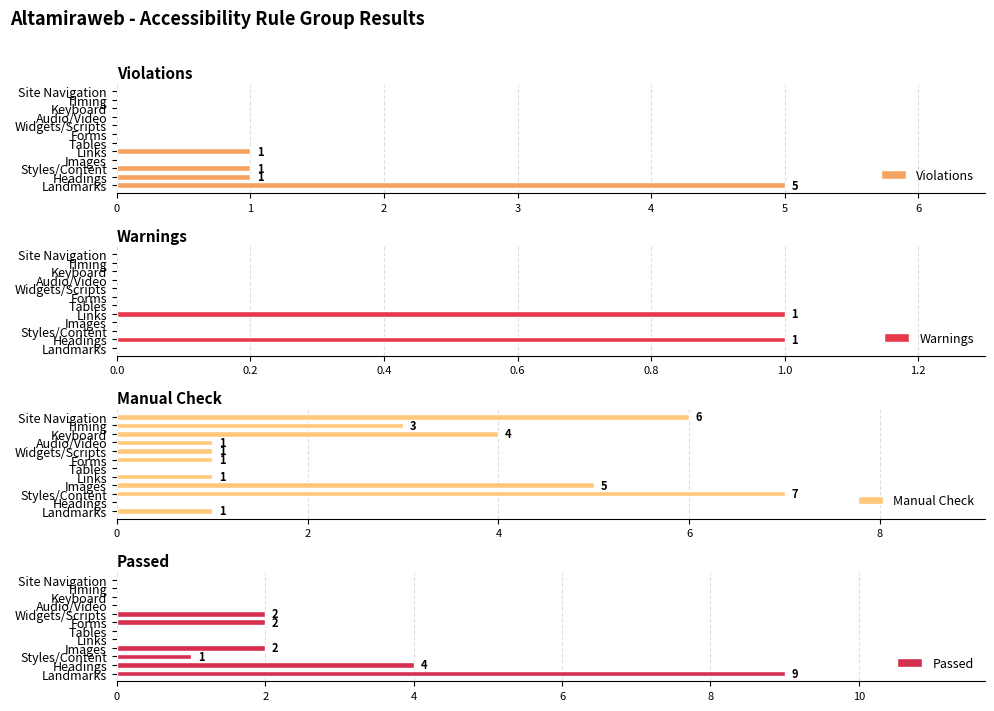

Does the chart contain stacked bars?

No